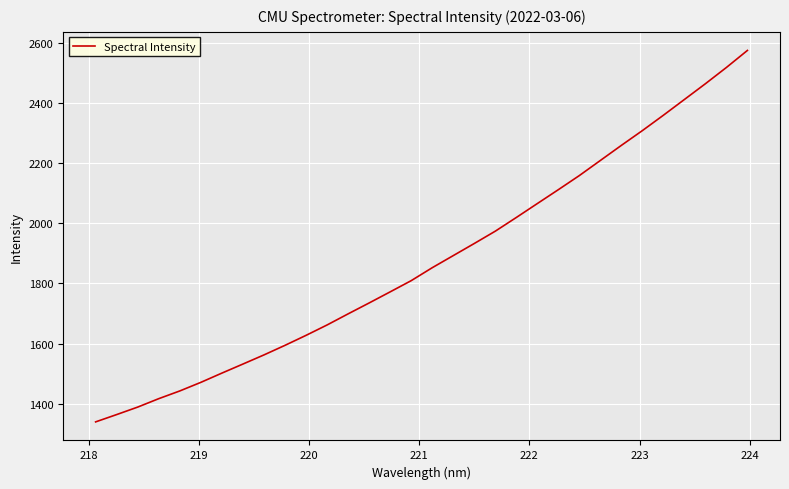

What is the maximum value shown in the chart?

2574.6